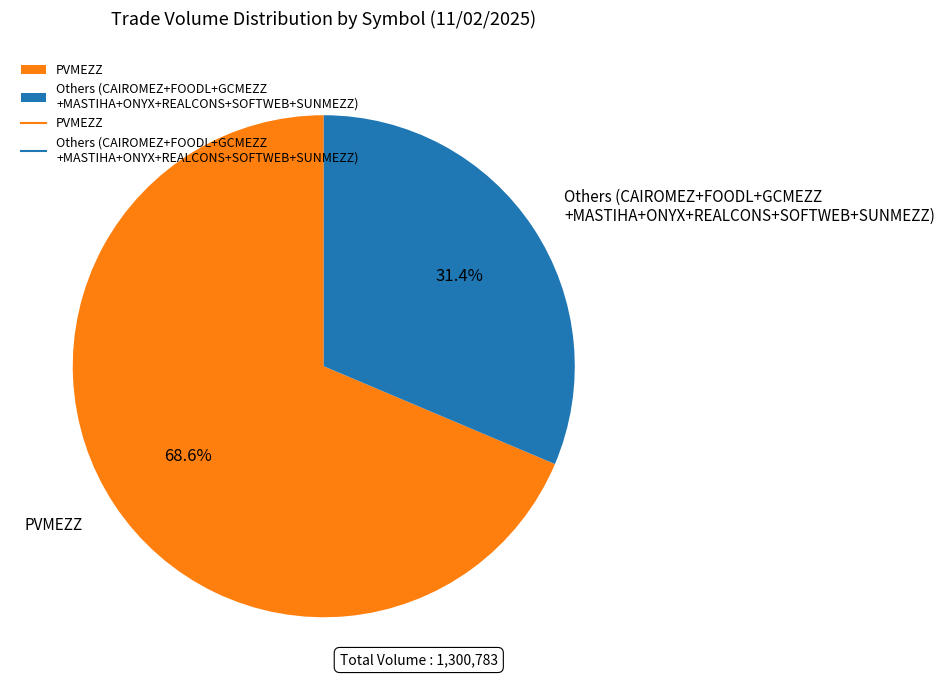

Rank the categories by value from lowest to highest.

Others (CAIROMEZ+FOODL+GCMEZZ +MASTIHA+ONYX+REALCONS+SOFTWEB+SUNMEZZ), PVMEZZ